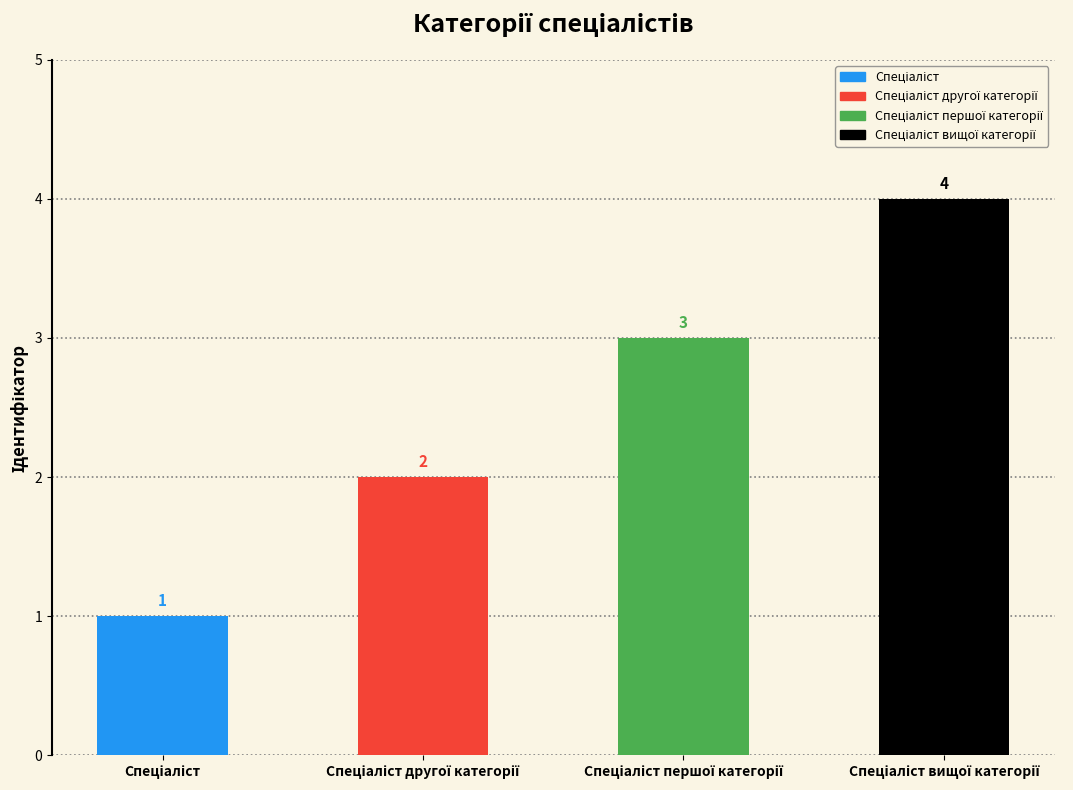

Reading left to right, what are all the values shown in this chart?

1	2	3	4